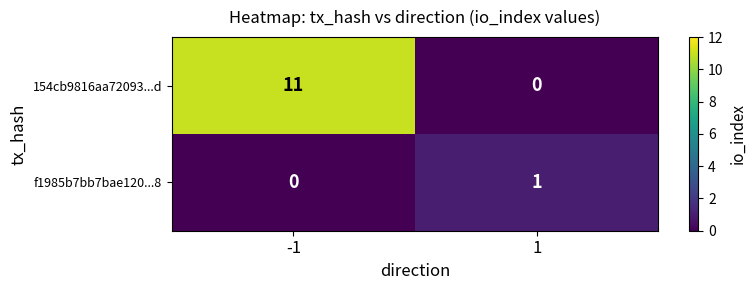

Rank the series by their average value, from highest to lowest.

154cb9816aa72093...d, f1985b7bb7bae120...8